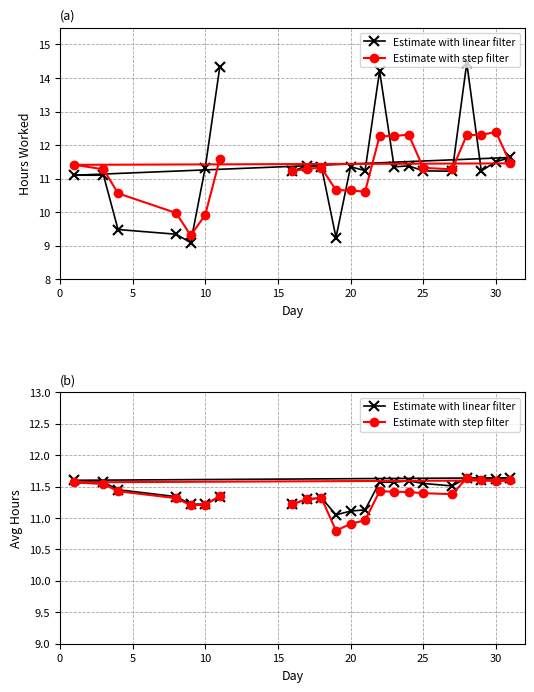

What is the average value of the Estimate with linear filter series?

11.4